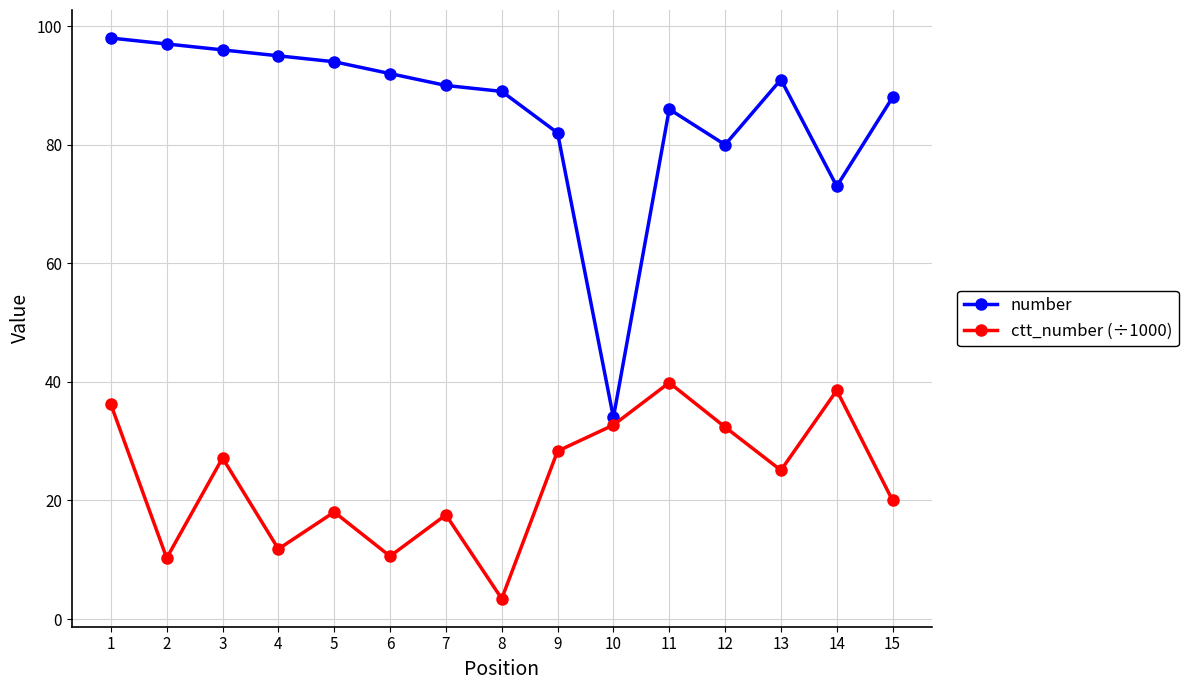

What are all the series names shown in the legend?

number, ctt_number (÷1000)